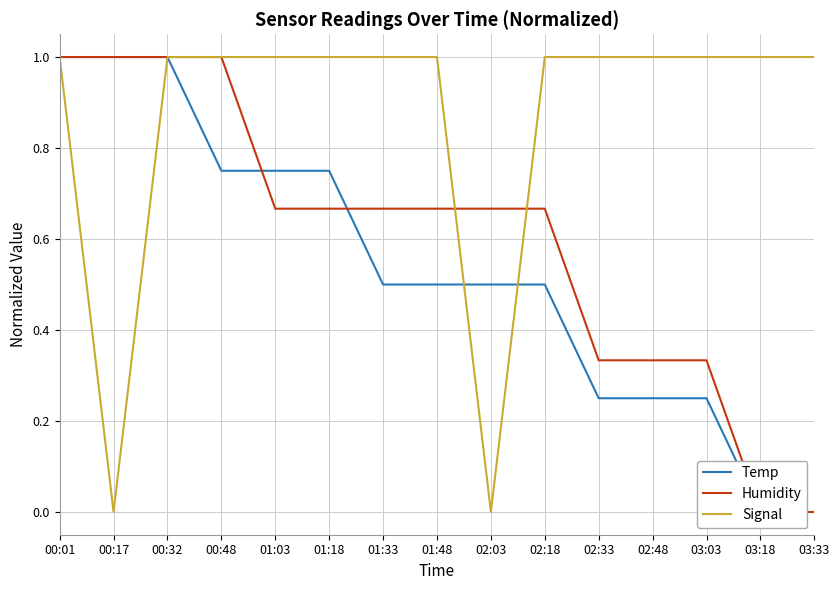

Reading left to right, extract all data points from this chart.

Temp: 1.0	1.0	1.0	0.8	0.8	0.8	0.5	0.5	0.5	0.5	0.2	0.2	0.2	0.0	0.0
Humidity: 1.0	1.0	1.0	1.0	0.7	0.7	0.7	0.7	0.7	0.7	0.3	0.3	0.3	0.0	0.0
Signal: 1.0	0.0	1.0	1.0	1.0	1.0	1.0	1.0	0.0	1.0	1.0	1.0	1.0	1.0	1.0